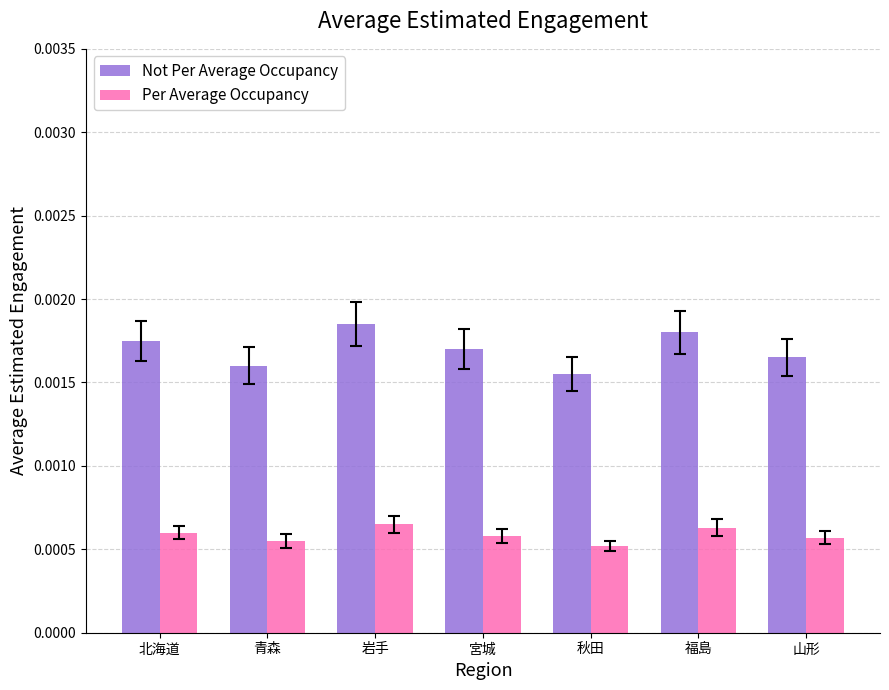

What is the label of the 7th bar from the right?

北海道